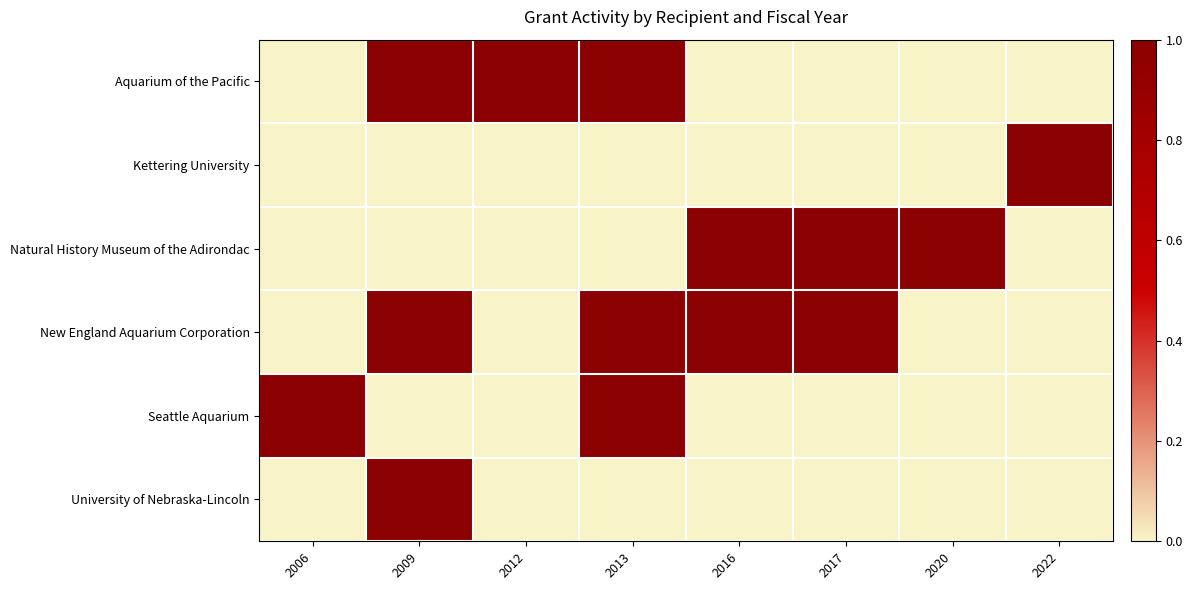

Which series changed the most between 2009 and 2017?

Aquarium of the Pacific